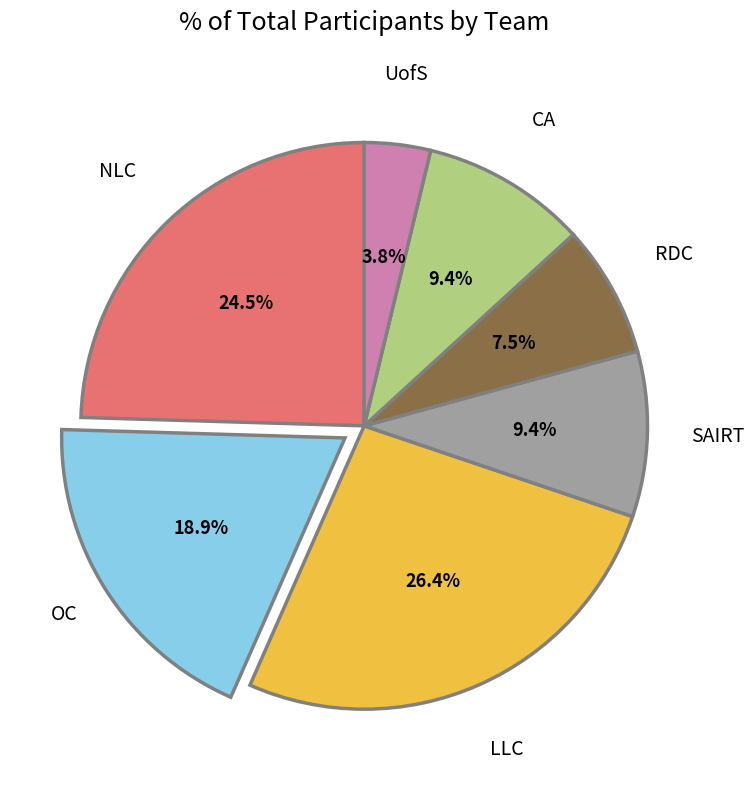

Is there a majority slice in this chart?

No